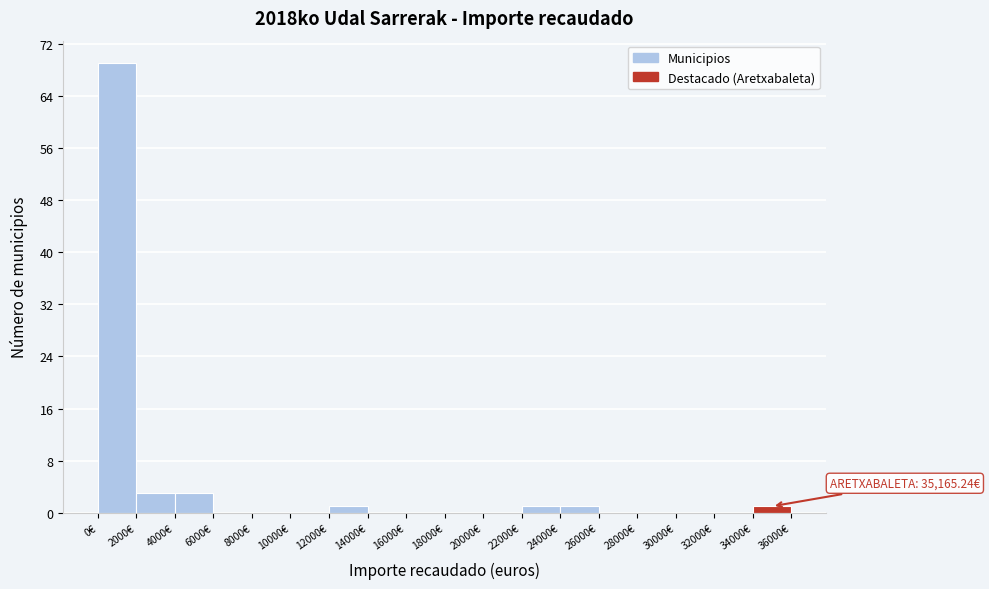

Which range on the x-axis has the tallest bar?

0 to 2000